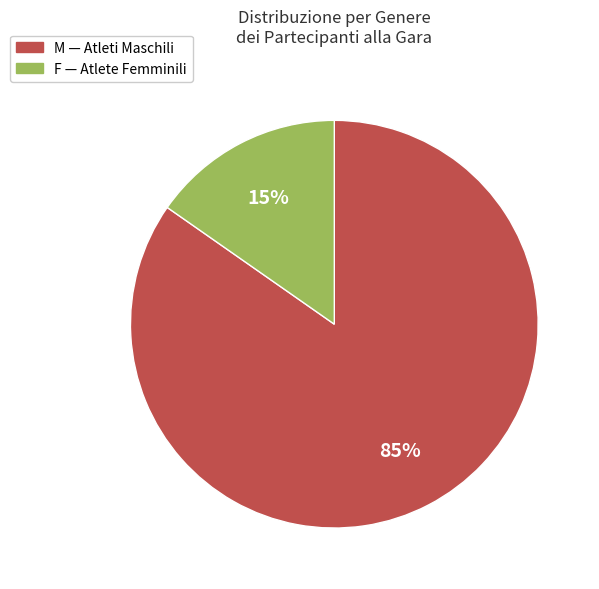

Is there any slice that represents more than half of the pie?

Yes